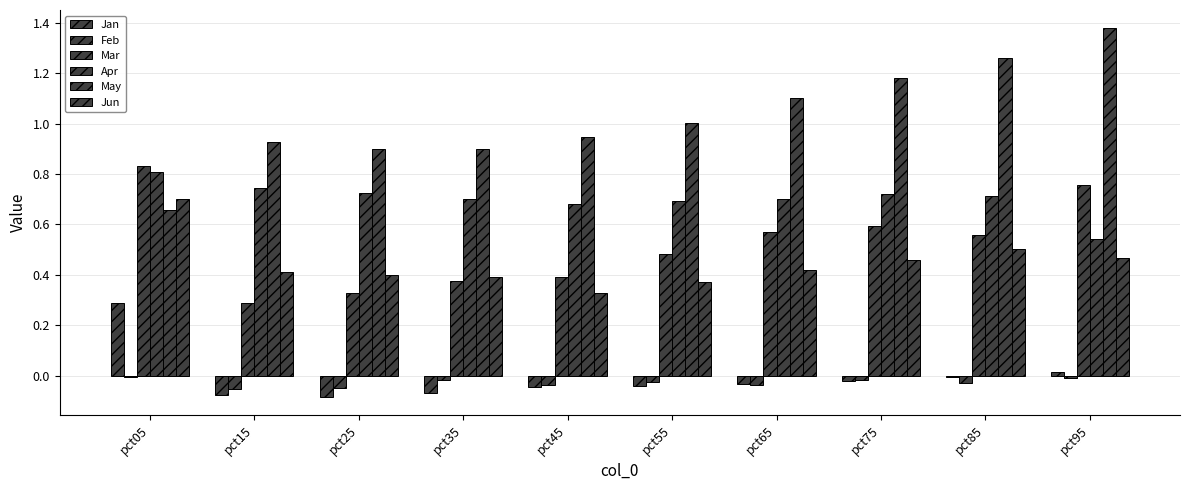

At which category does the chart reach its minimum across all series?

pct25